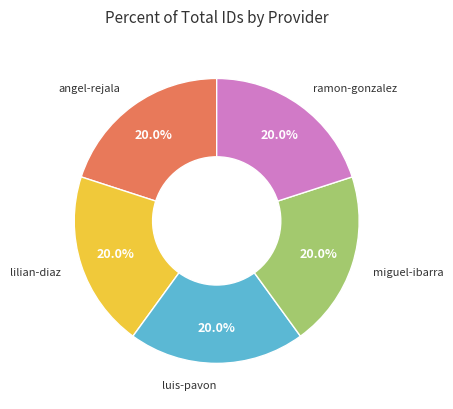

Is there any slice that represents more than half of the pie?

No